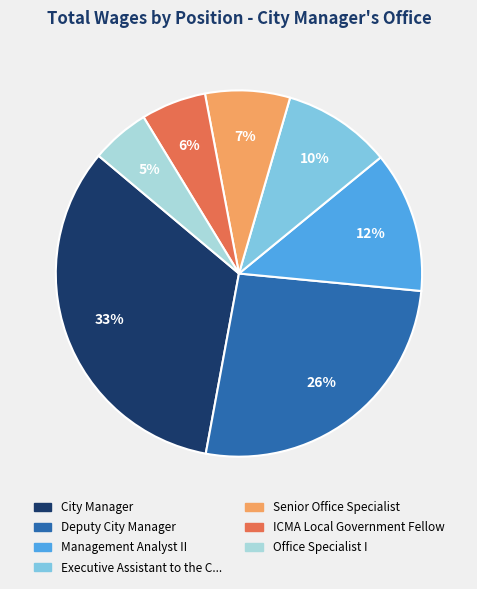

Is there any slice that represents more than half of the pie?

No